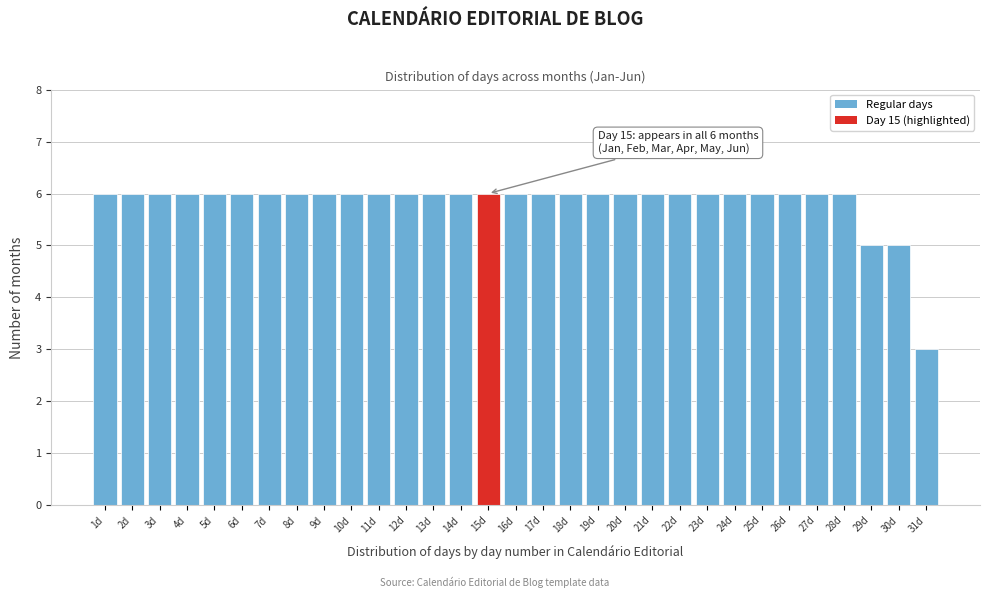

The chart shows a value of 9 at 3d. True or false?

False